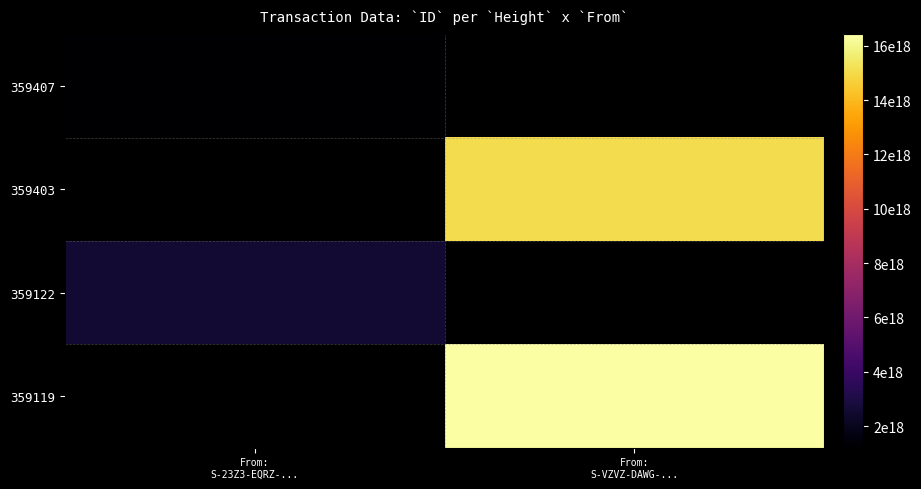

Between From:
S-23Z3-EQRZ-... and From:
S-VZVZ-DAWG-..., which is larger?

From:
S-VZVZ-DAWG-...